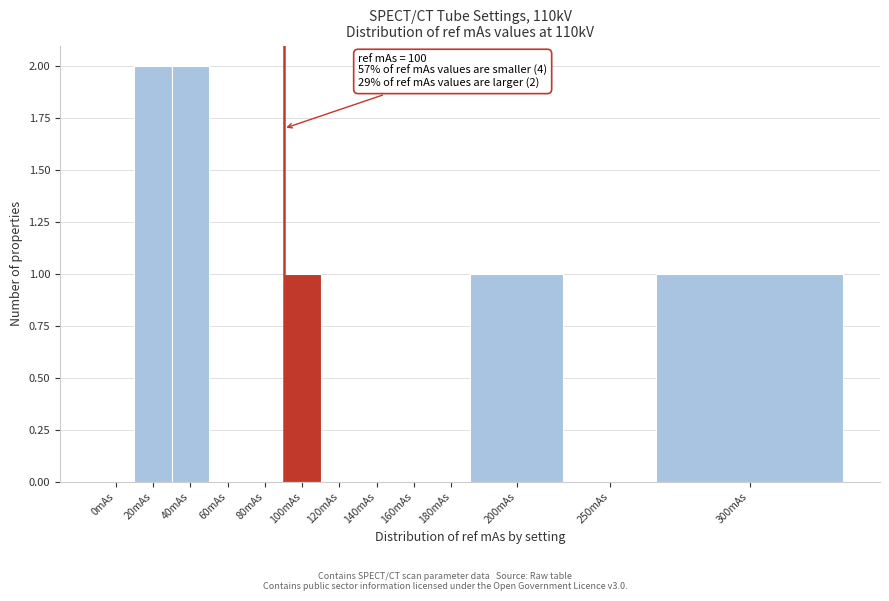

Reading right to left, list all the values displayed in this chart.

300mAs=1	250mAs=0	200mAs=1	180mAs=0	160mAs=0	140mAs=0	120mAs=0	100mAs=1	80mAs=0	60mAs=0	40mAs=2	20mAs=2	0mAs=0